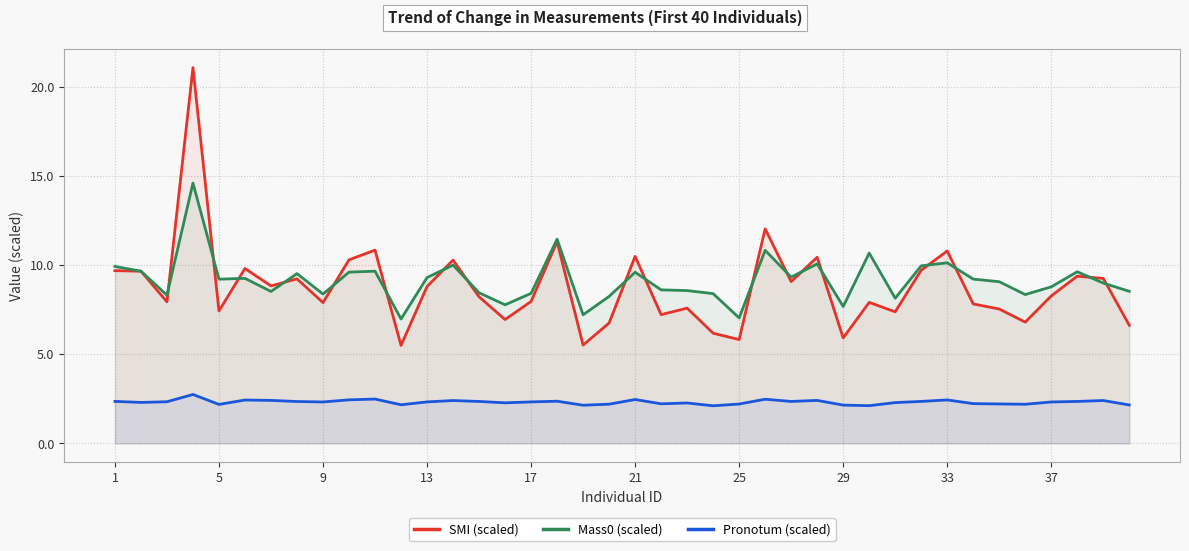

What is the difference between the Mass0 (scaled) values at 30 and 34?

0.9